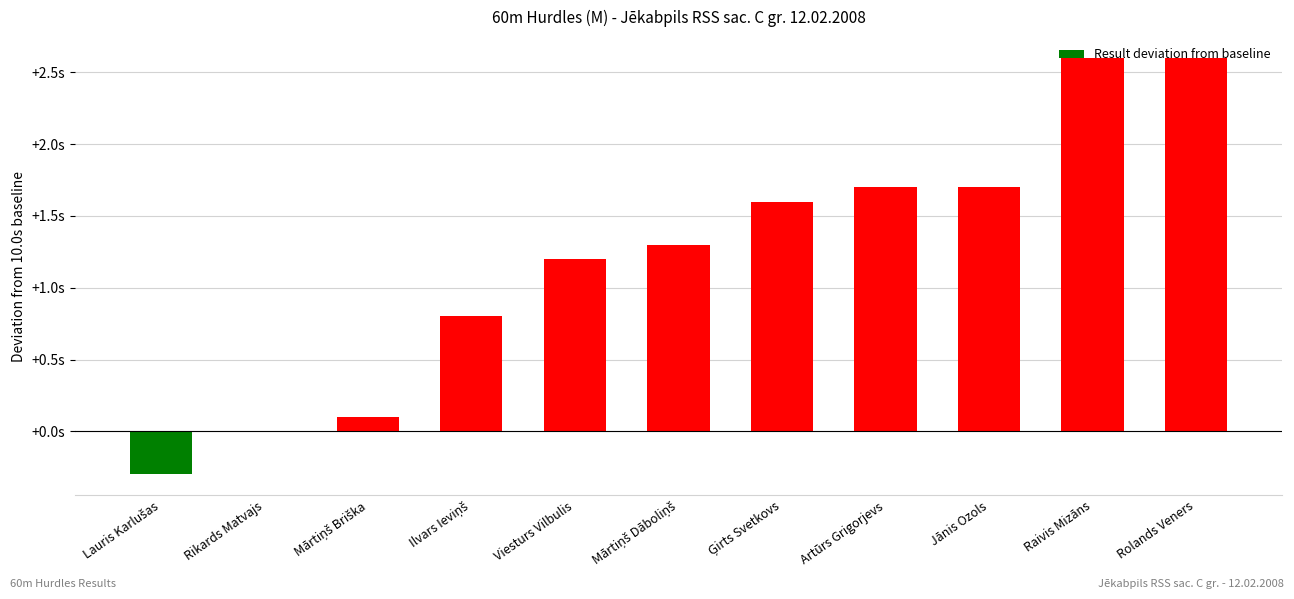

Where does the data first go above 1?

Viesturs Vilbulis